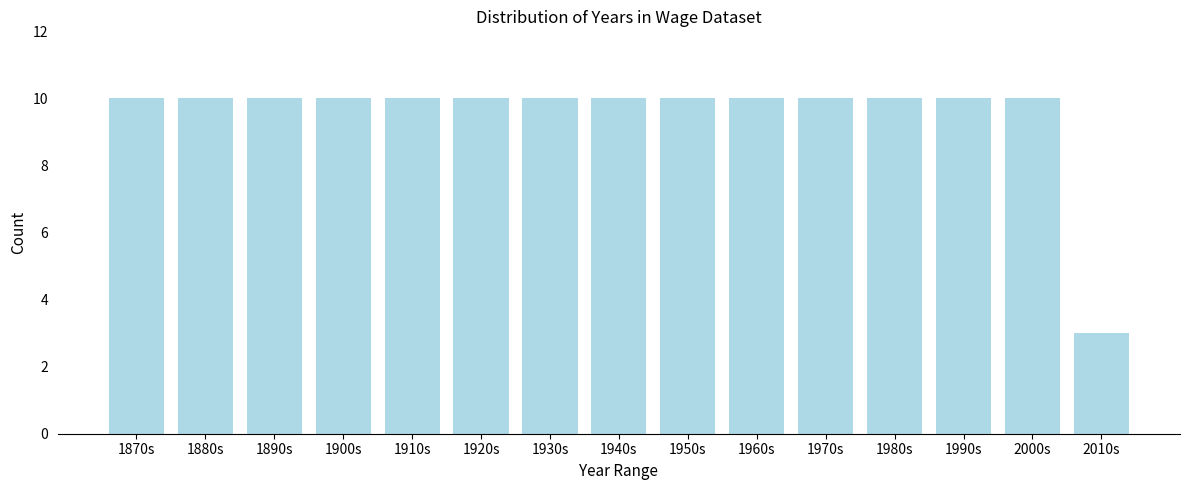

Reading left to right, extract all data points from this chart.

1870s=10	1880s=10	1890s=10	1900s=10	1910s=10	1920s=10	1930s=10	1940s=10	1950s=10	1960s=10	1970s=10	1980s=10	1990s=10	2000s=10	2010s=3